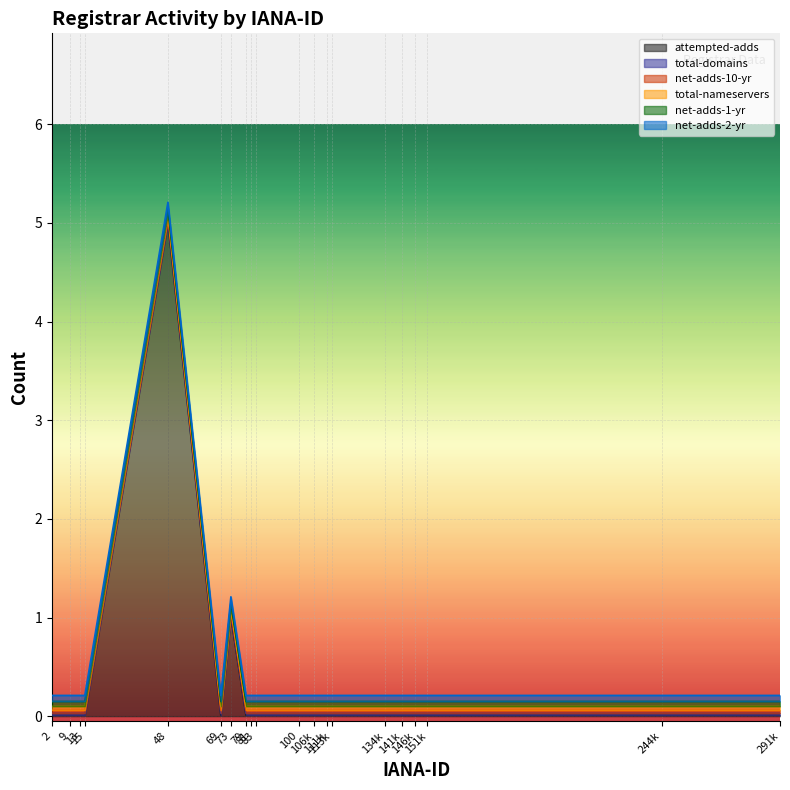

How many values in attempted-adds are above zero?

2